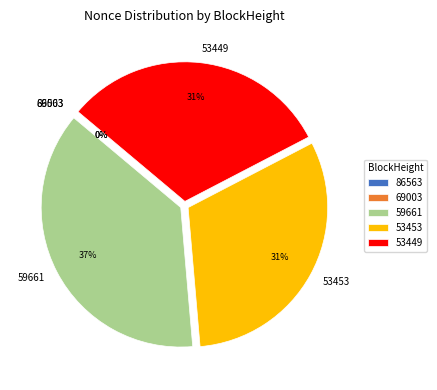

Does 53453 account for over 50% of the chart?

No